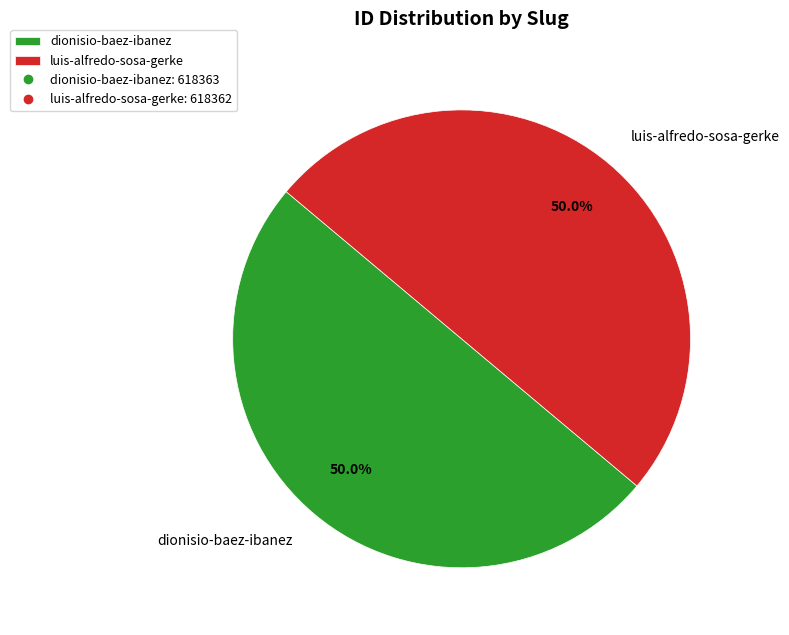

What is the total percentage of luis-alfredo-sosa-gerke and dionisio-baez-ibanez?

100.0%